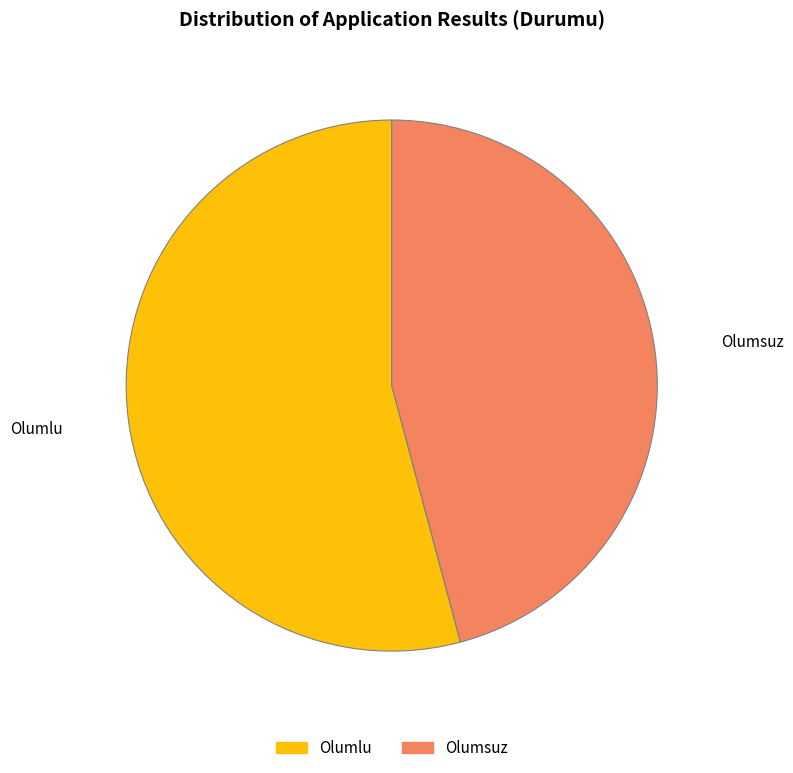

Which slice represents more than half of the pie?

Olumlu